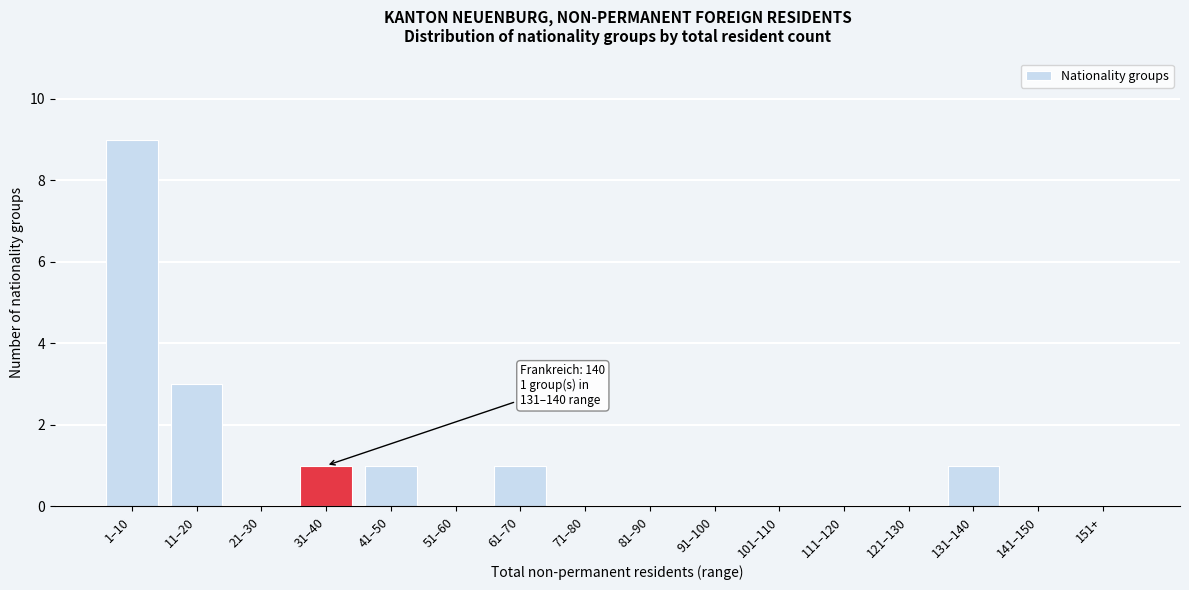

Reading left to right, list all the values displayed in this chart.

1–10=9	11–20=3	21–30=0	31–40=1	41–50=1	51–60=0	61–70=1	71–80=0	81–90=0	91–100=0	101–110=0	111–120=0	121–130=0	131–140=1	141–150=0	151+=0